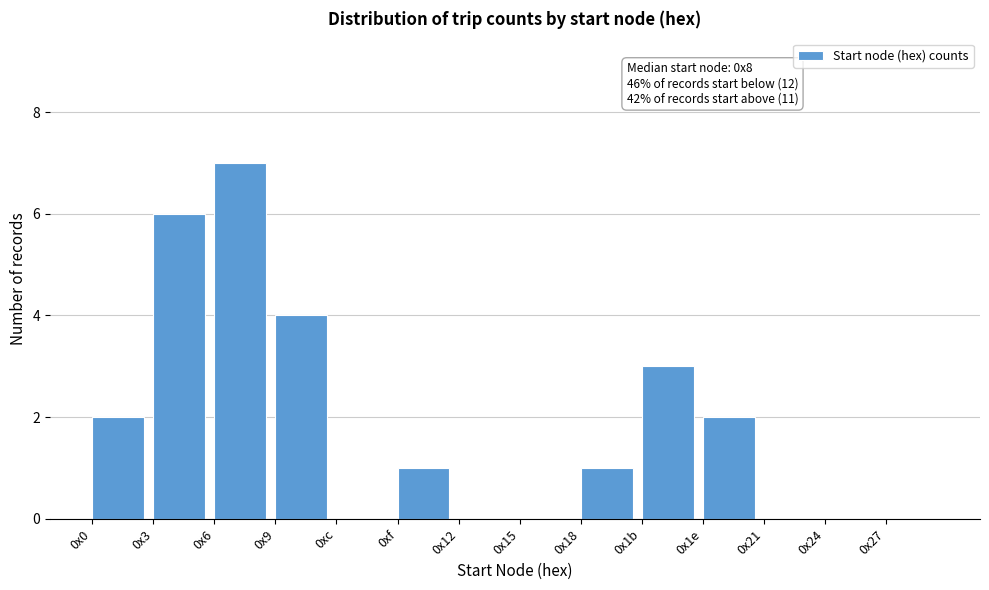

Reading left to right, transcribe all the data shown in this chart.

0x0=2	0x3=6	0x6=7	0x9=4	0xc=0	0xf=1	0x12=0	0x15=0	0x18=1	0x1b=3	0x1e=2	0x21=0	0x24=0	0x27=0